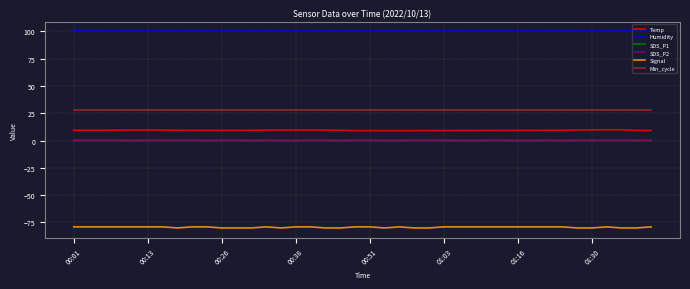

Does the chart display data point markers on the line(s)?

No